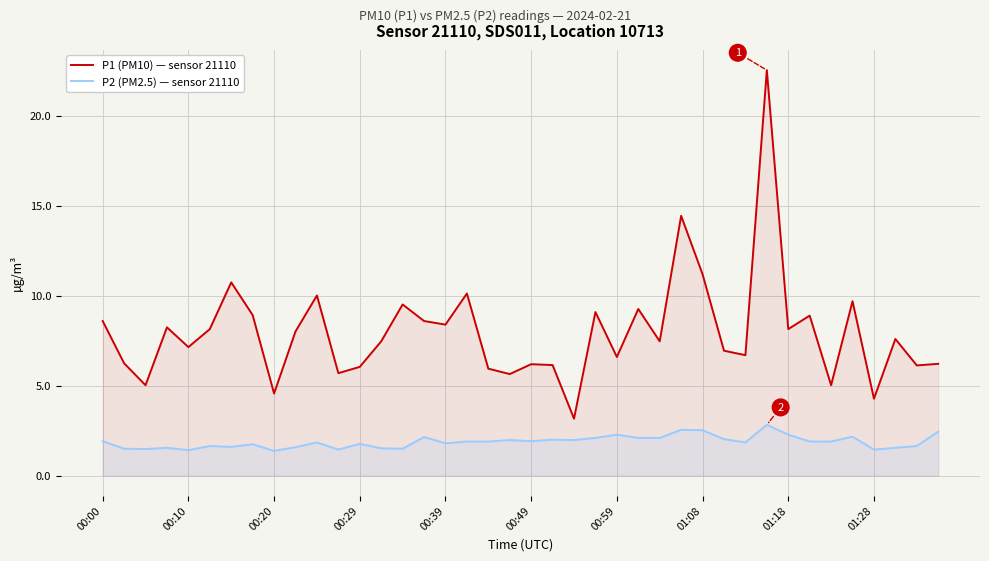

Where is P1 (PM10) — sensor 21110 nearest to the value 12?

01:08